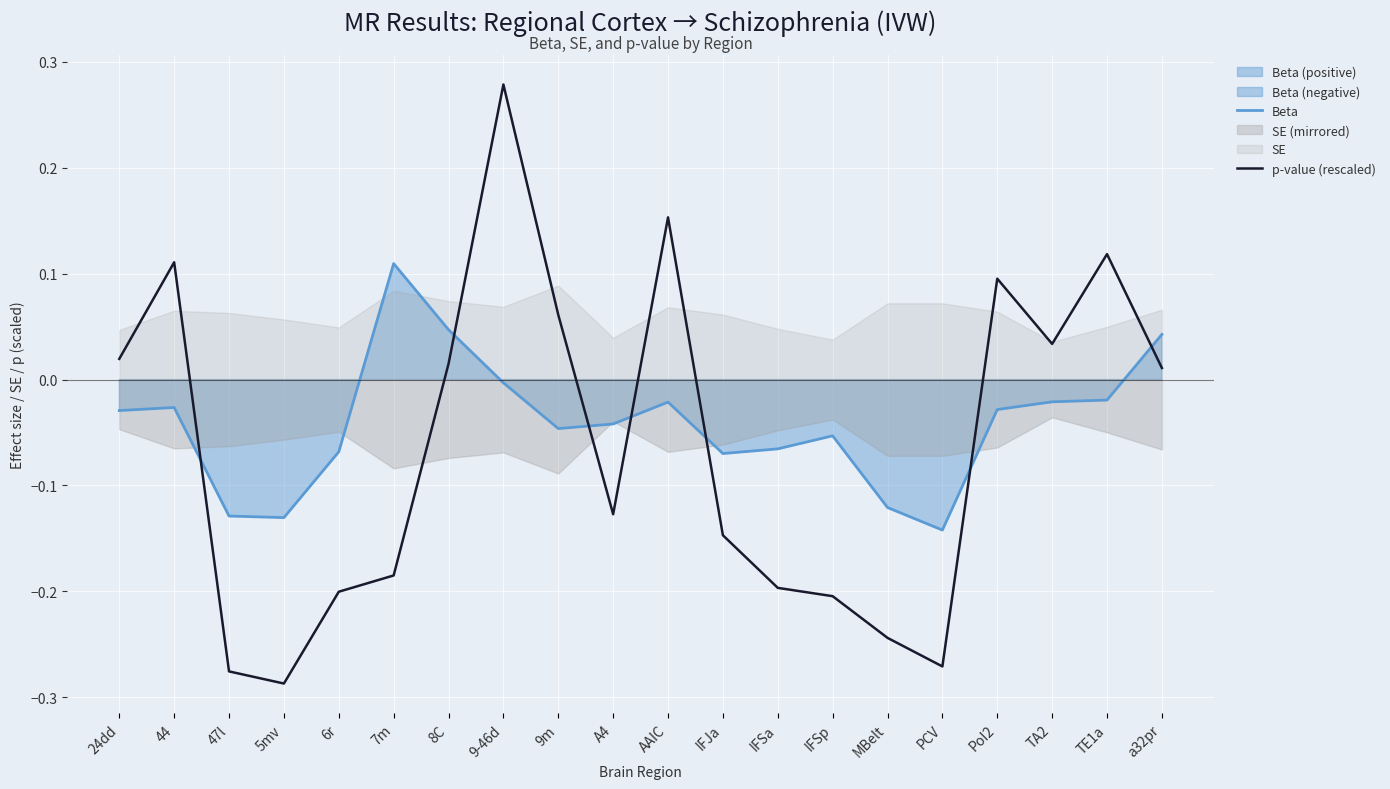

What is the difference between the maximum and second lowest values in the p-value (rescaled) series?

0.6